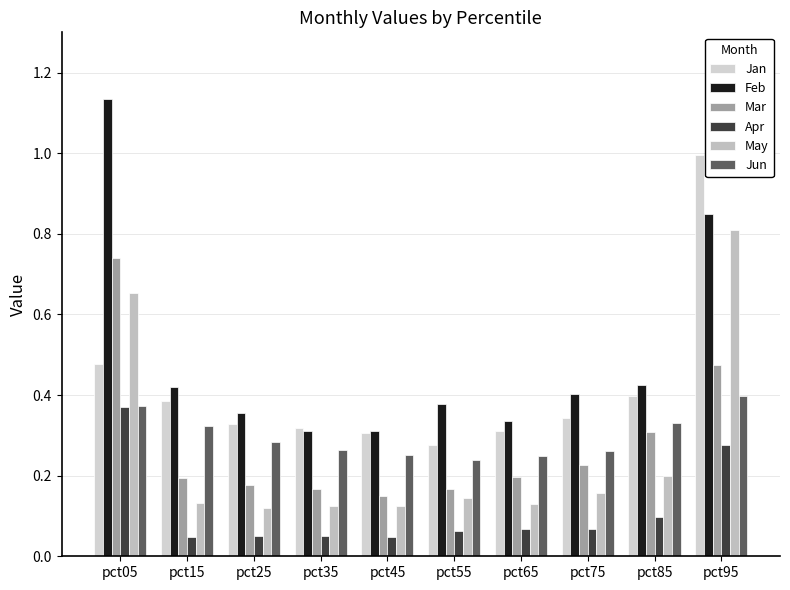

Reading left to right, transcribe all the data shown in this chart.

Jan: pct05=0.5	pct15=0.4	pct25=0.3	pct35=0.3	pct45=0.3	pct55=0.3	pct65=0.3	pct75=0.3	pct85=0.4	pct95=1.0
Feb: pct05=1.1	pct15=0.4	pct25=0.4	pct35=0.3	pct45=0.3	pct55=0.4	pct65=0.3	pct75=0.4	pct85=0.4	pct95=0.9
Mar: pct05=0.7	pct15=0.2	pct25=0.2	pct35=0.2	pct45=0.1	pct55=0.2	pct65=0.2	pct75=0.2	pct85=0.3	pct95=0.5
Apr: pct05=0.4	pct15=0.0	pct25=0.0	pct35=0.1	pct45=0.0	pct55=0.1	pct65=0.1	pct75=0.1	pct85=0.1	pct95=0.3
May: pct05=0.7	pct15=0.1	pct25=0.1	pct35=0.1	pct45=0.1	pct55=0.1	pct65=0.1	pct75=0.2	pct85=0.2	pct95=0.8
Jun: pct05=0.4	pct15=0.3	pct25=0.3	pct35=0.3	pct45=0.3	pct55=0.2	pct65=0.2	pct75=0.3	pct85=0.3	pct95=0.4